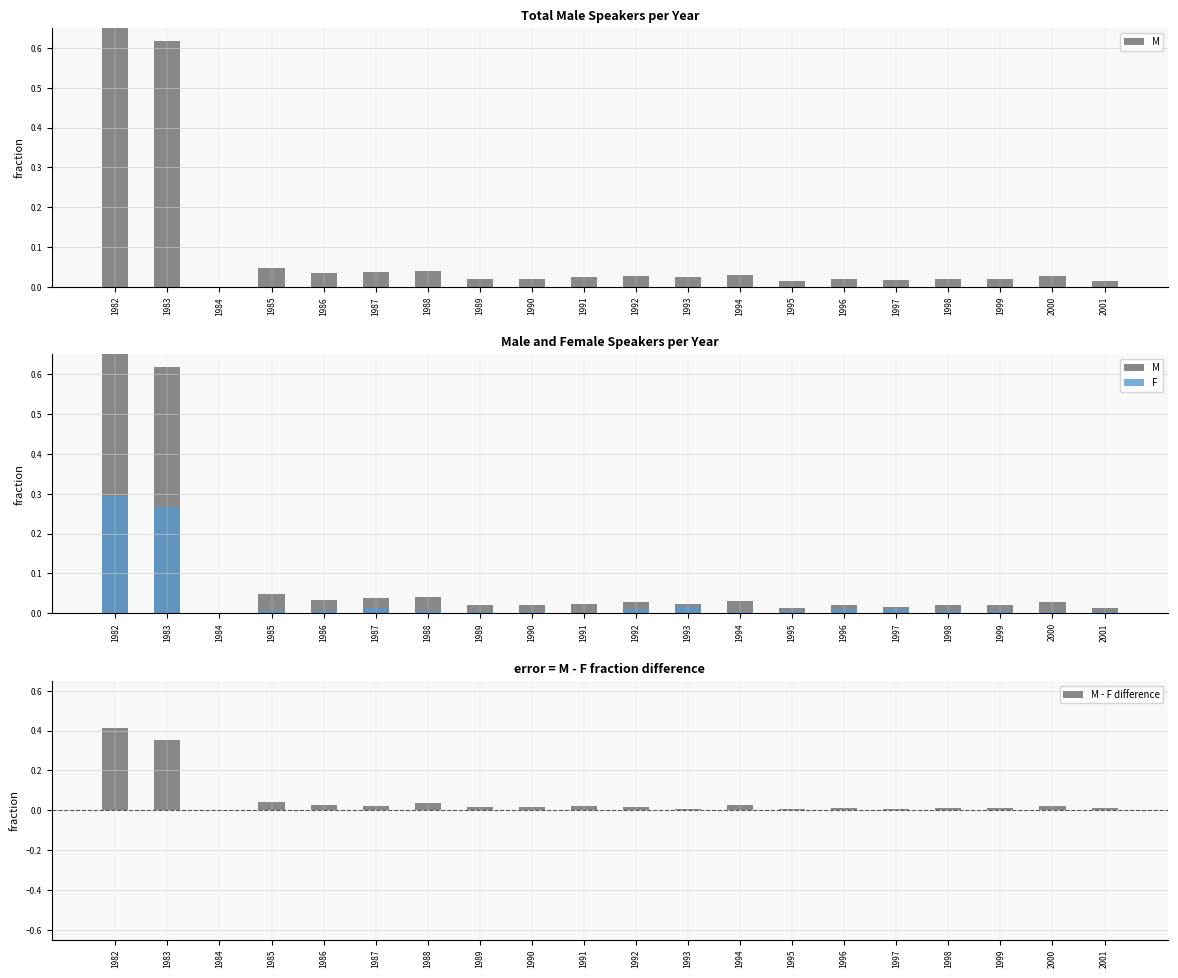

What is the difference between the second highest and second lowest values in the M series?

0.6